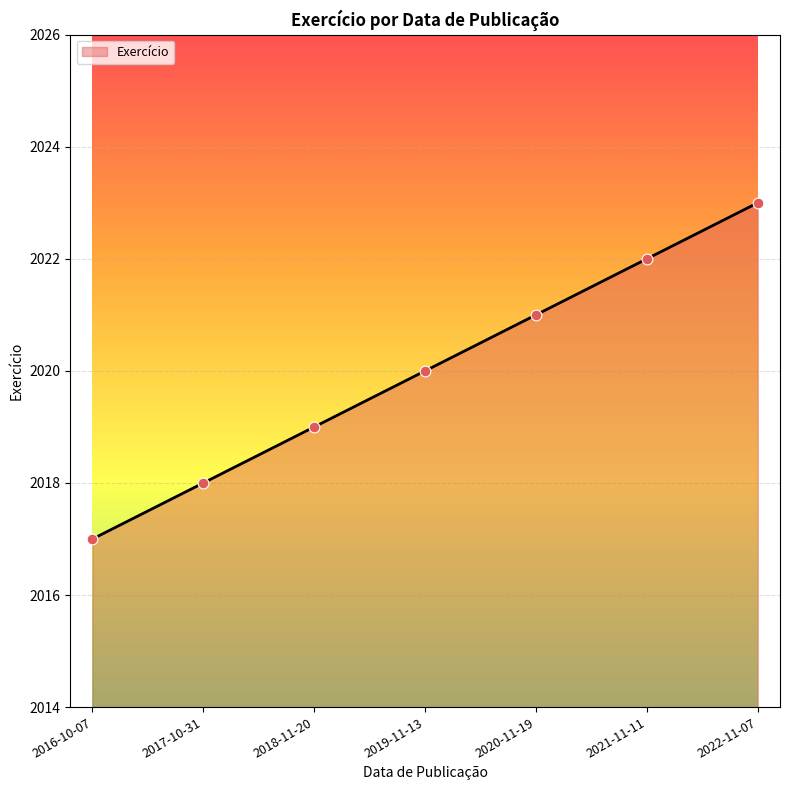

Which has a higher value, 2018-11-20 or 2019-11-13?

2019-11-13